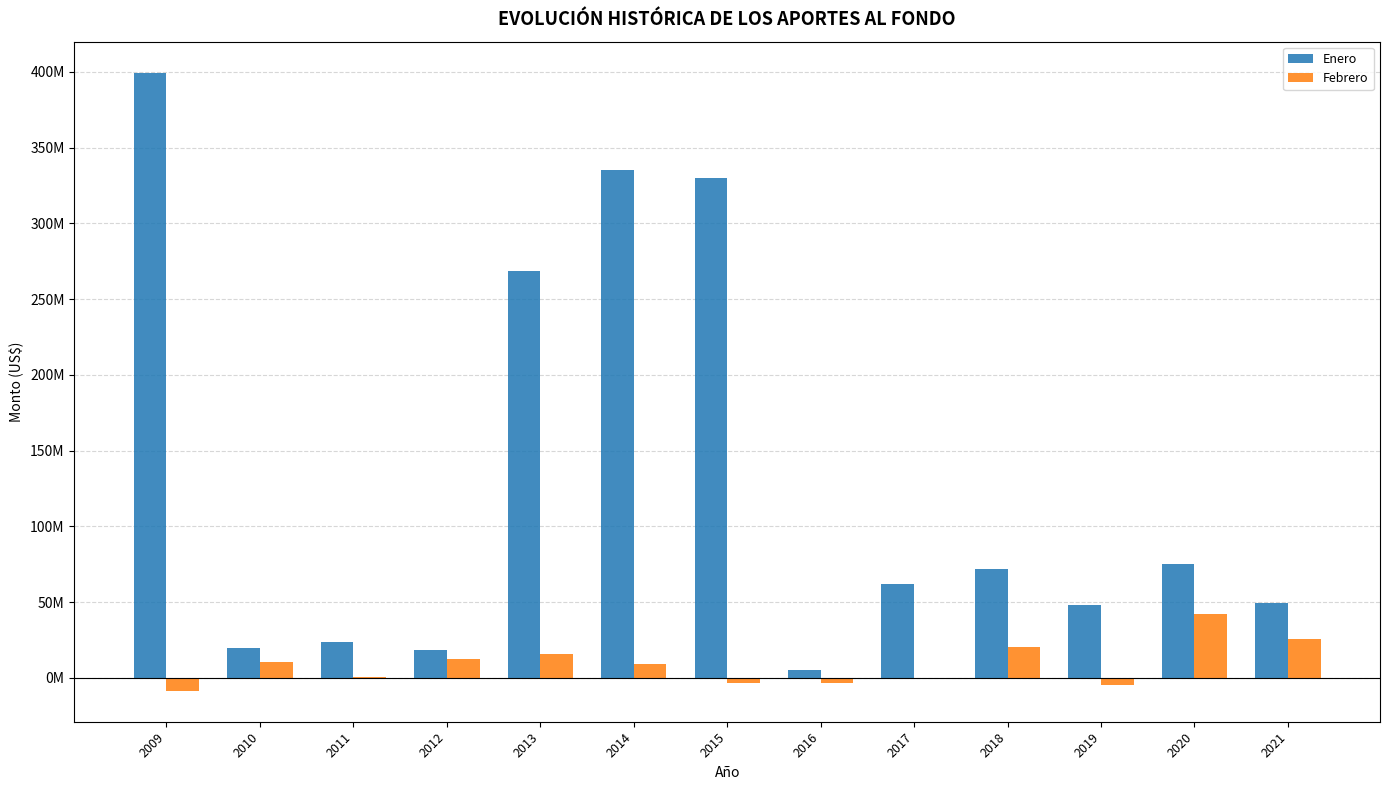

What is the difference between the second highest and second lowest values in the Enero series?

316702697.8